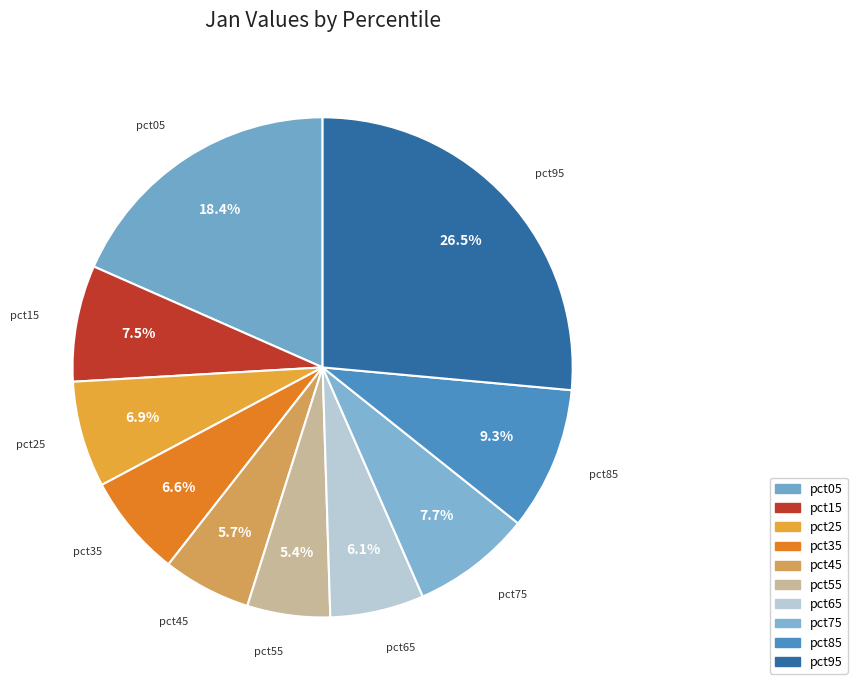

The pct25 slice represents 1% of the pie. True or false?

False